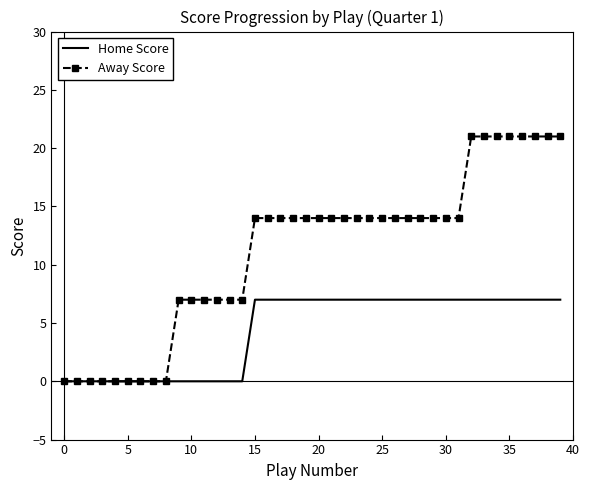

What is the difference between the maximum and minimum values in the Home Score series?

7